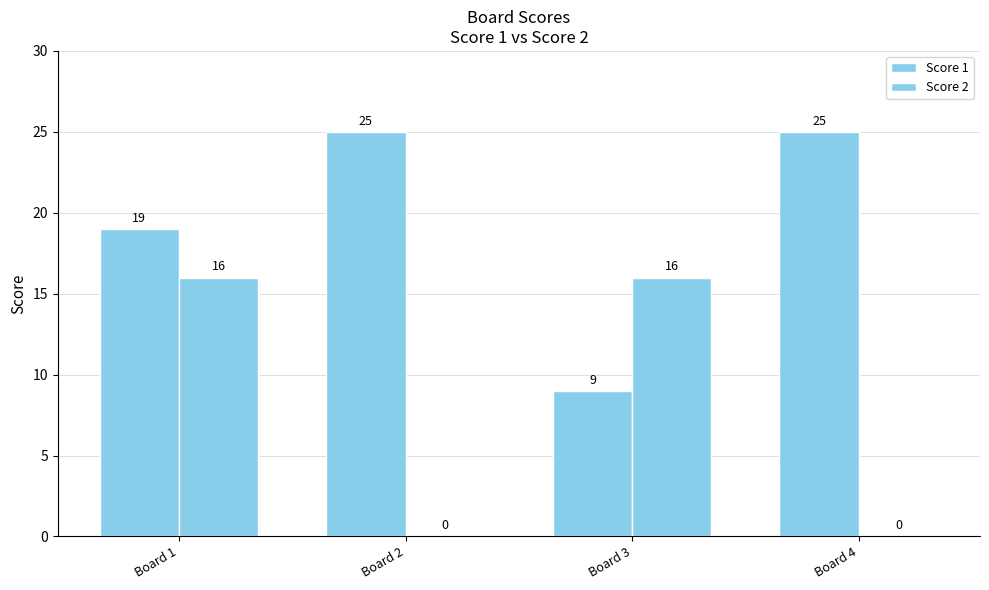

What is the average value of the Score 2 series?

8